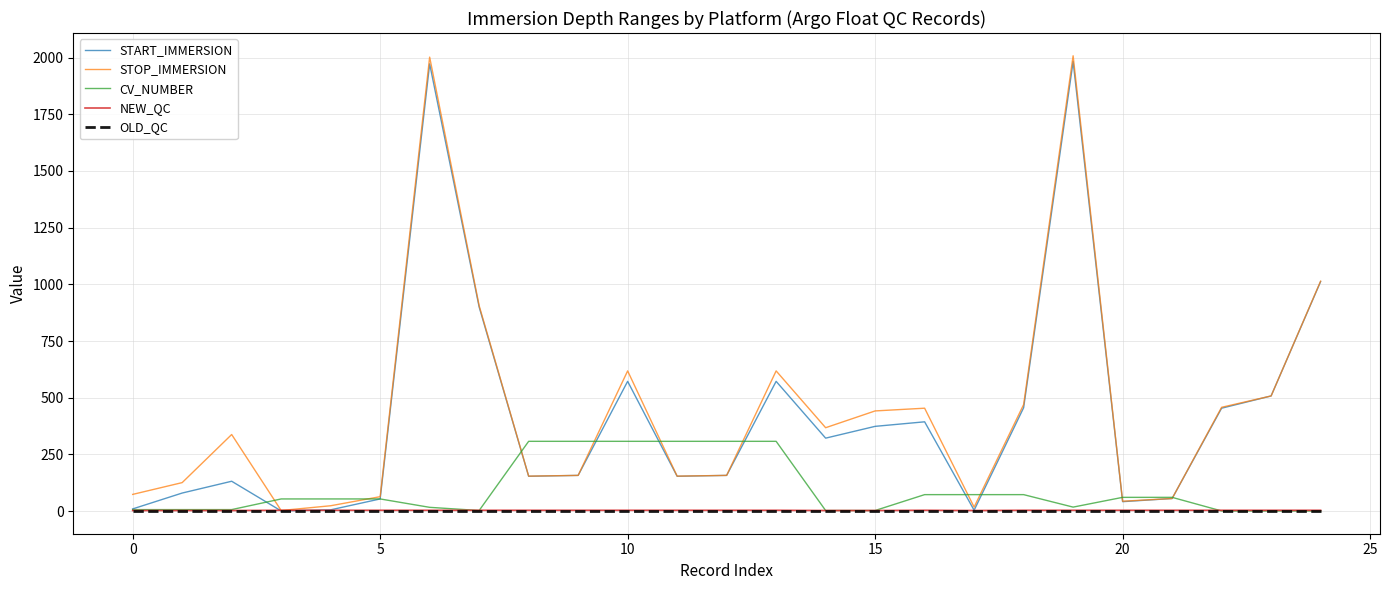

Which series has the widest spread of values?

STOP_IMMERSION